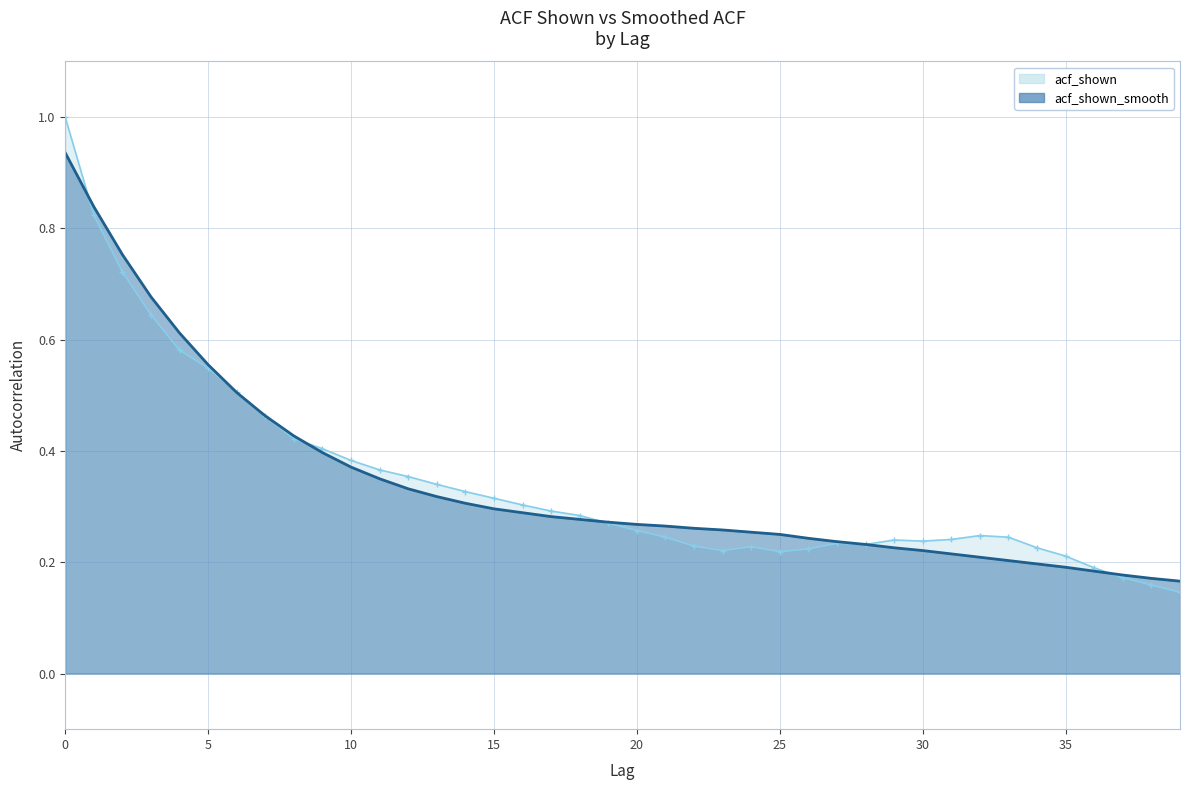

What is the label of the 11th point from the right?

29